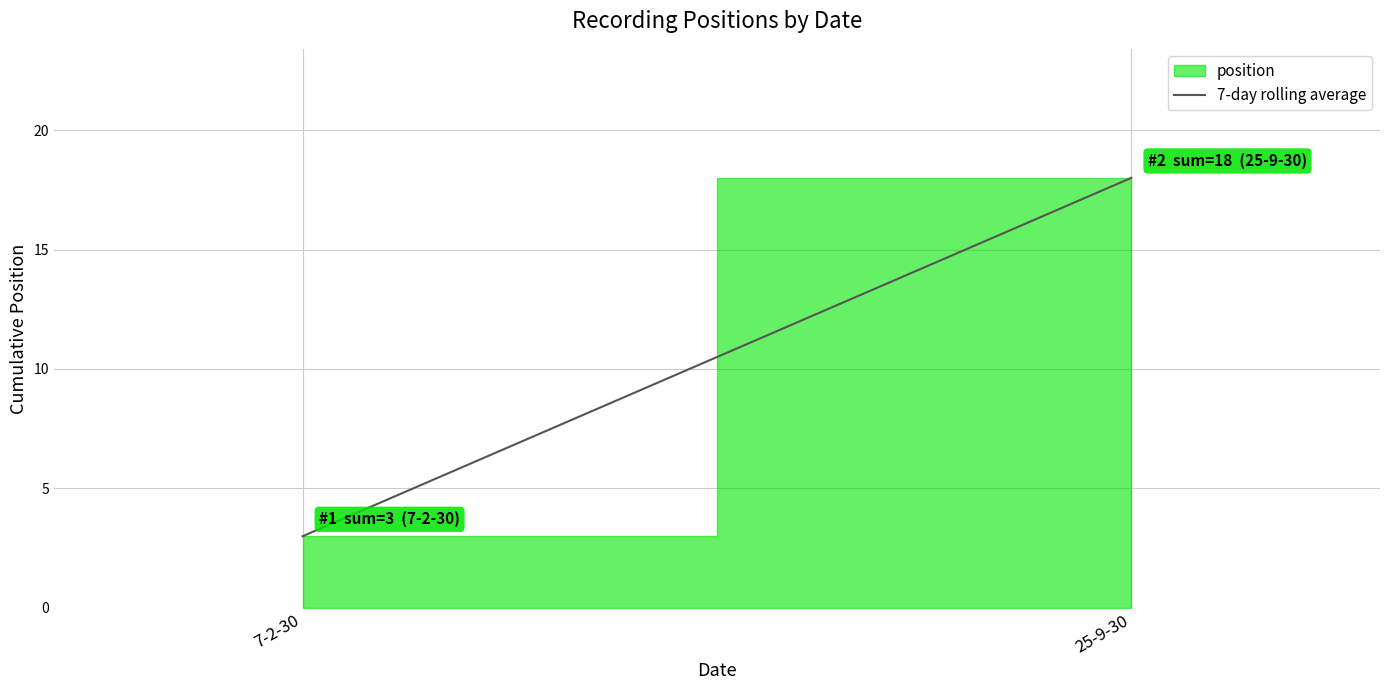

How many values are between 3 and 18?

2